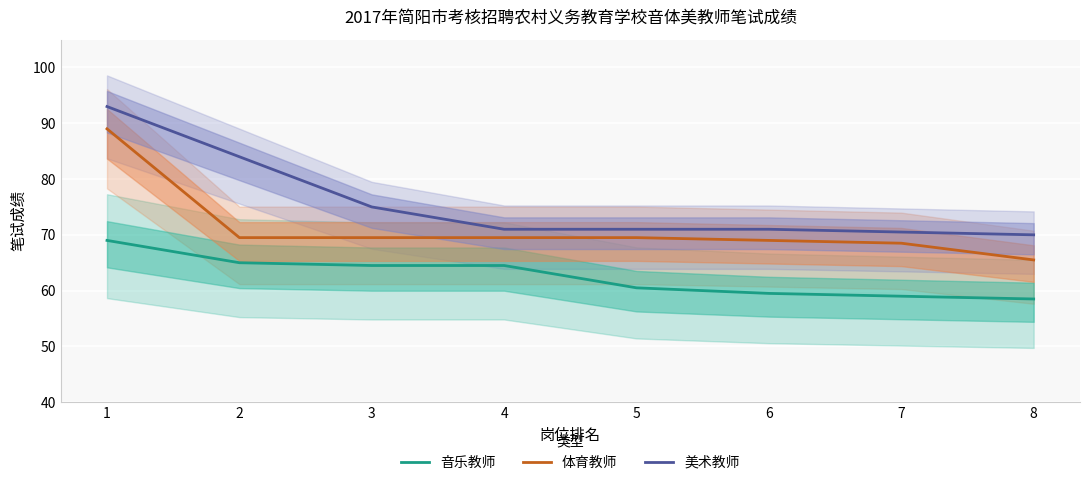

What is the difference between the 体育教师 values at 8 and 4?

4.0